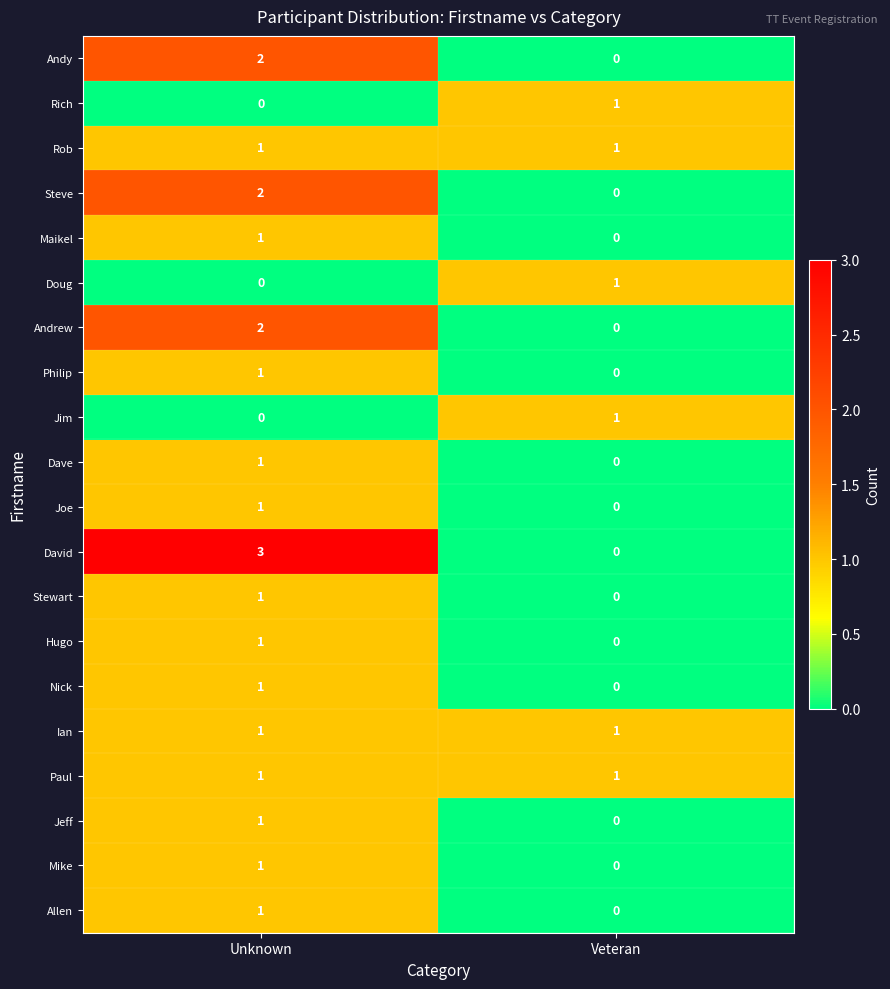

Rank the categories by David value from lowest to highest.

Veteran, Unknown